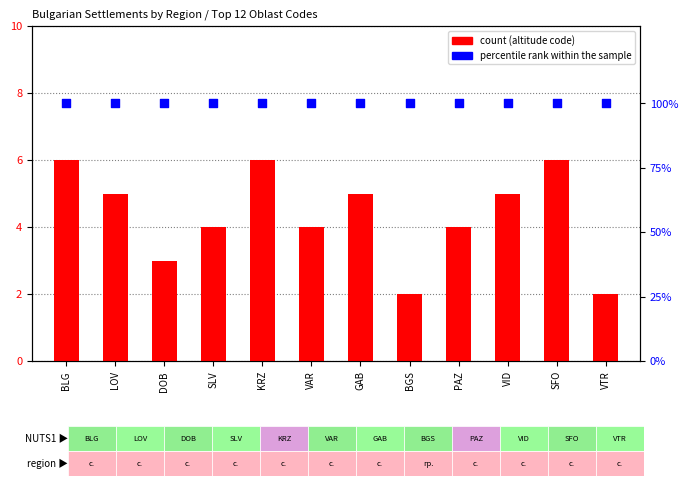

What is the total value across all series at KRZ?

106